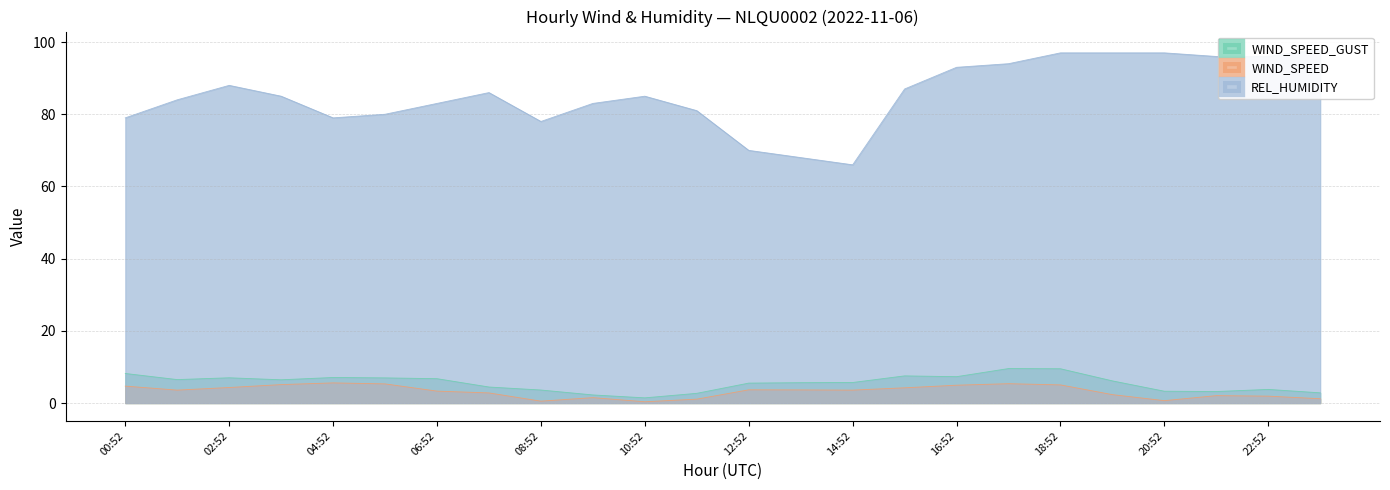

What is the difference between the highest and lowest values at 15:52?

82.8